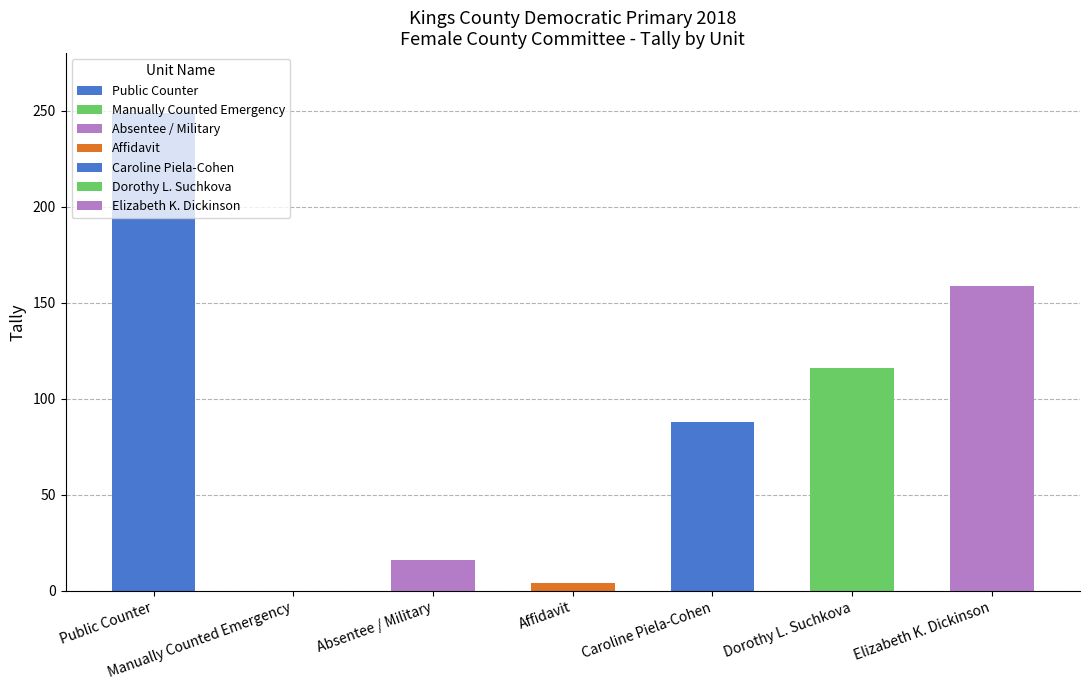

Which series has the largest total across all categories?

Public Counter